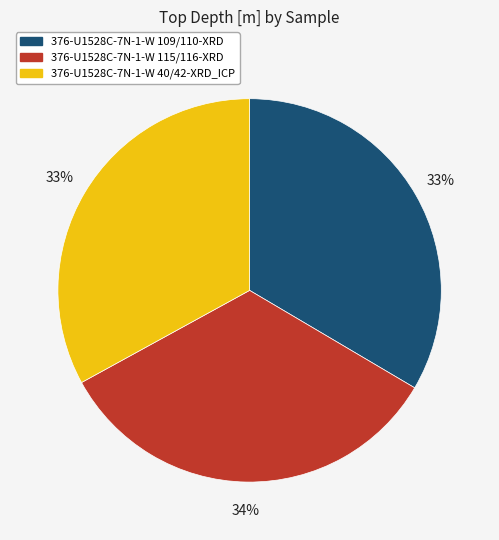

To the nearest percent, what is the difference between the largest and smallest slice percentages?

1%